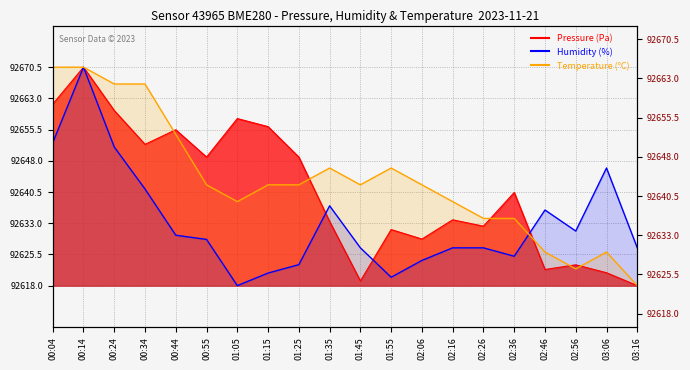

What is the lowest value of the humidity series?

92618.0